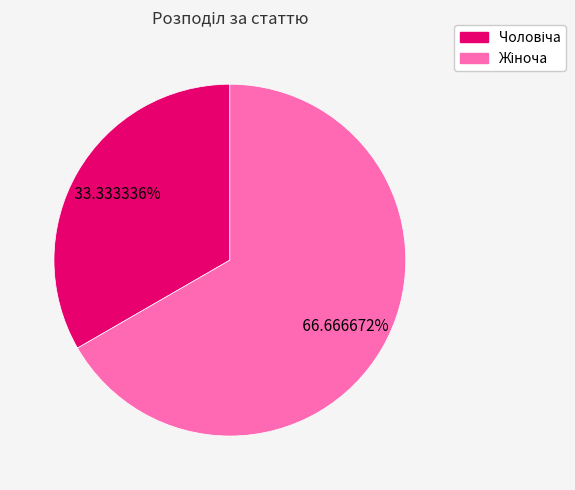

Is there a majority slice in this chart?

Yes